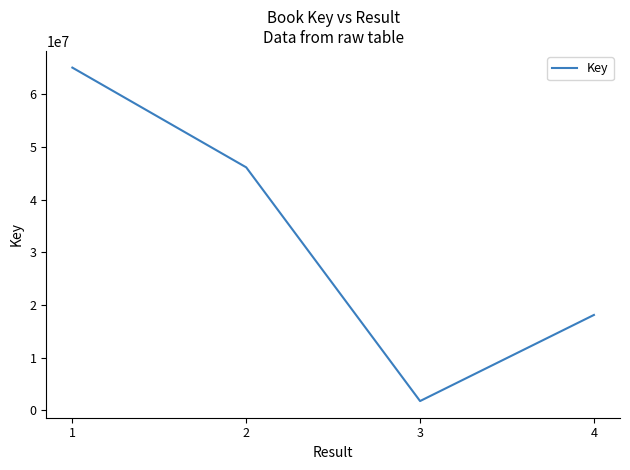

Count the number of categories in the chart.

4